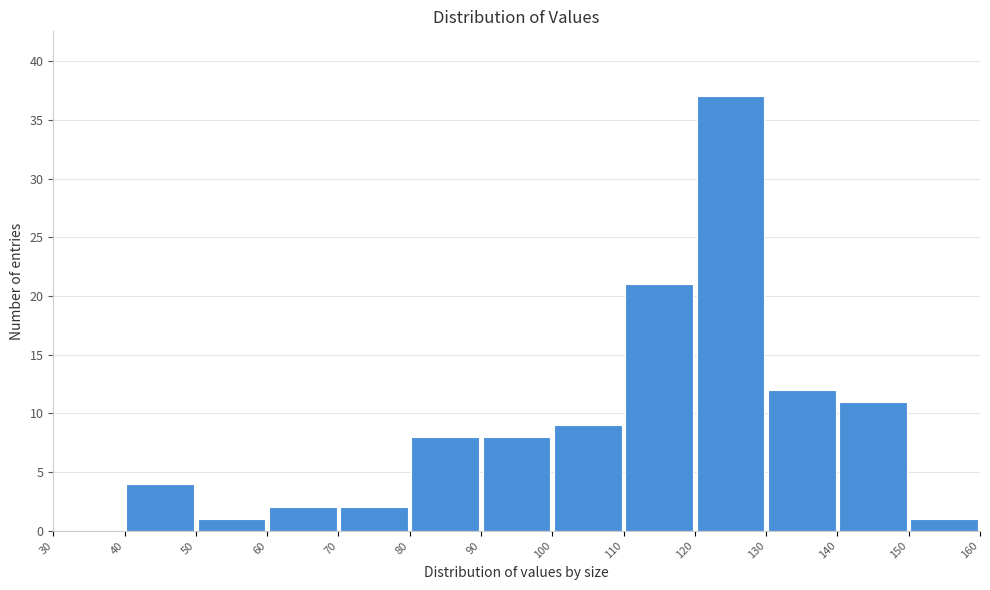

Reading left to right, list every bar in this chart as the range it spans on the x-axis followed by its height. The values are not printed on the chart, so give them approximately, as read against the axis.

30 to 40: 0
40 to 50: 4
50 to 60: 1
60 to 70: 2
70 to 80: 2
80 to 90: 8
90 to 100: 8
100 to 110: 9
110 to 120: 21
120 to 130: 37
130 to 140: 12
140 to 150: 11
150 to 160: 1